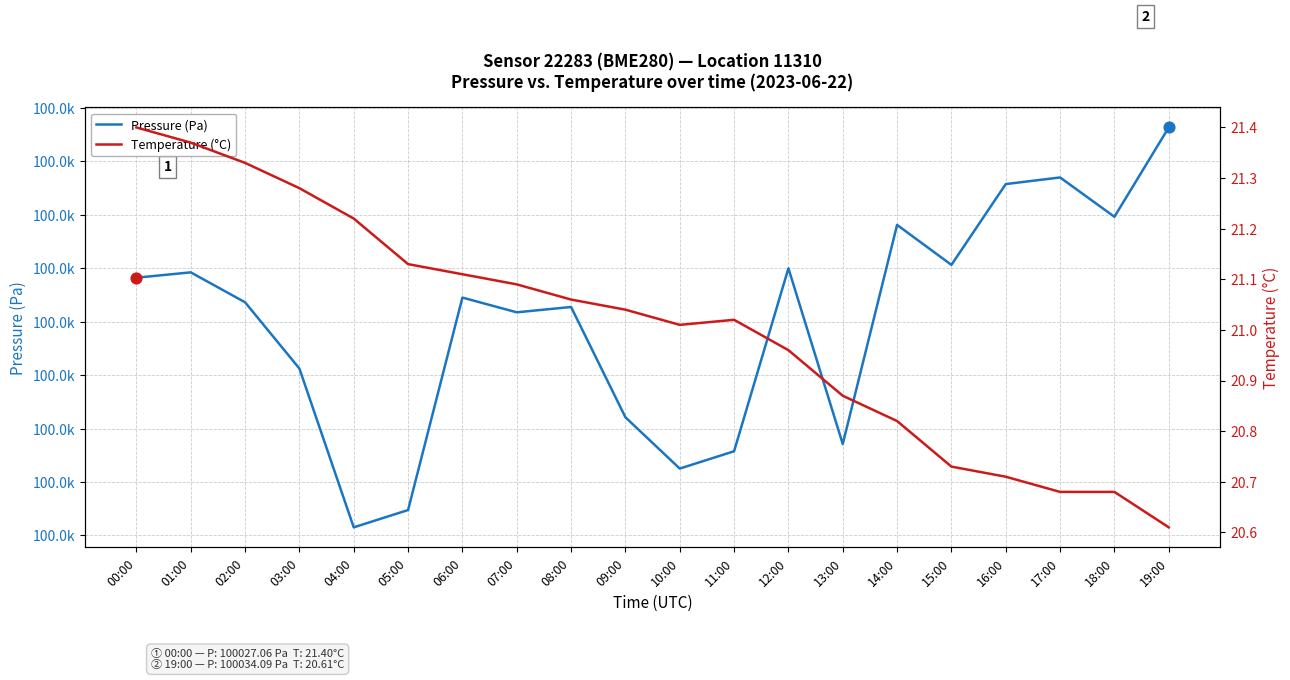

Which series has the largest total across all categories?

Pressure (Pa)